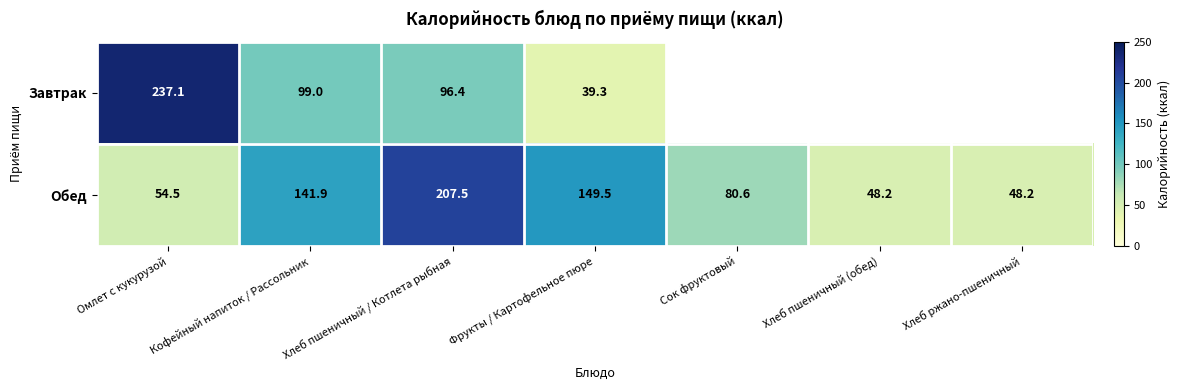

Count the number of categories in the chart.

7